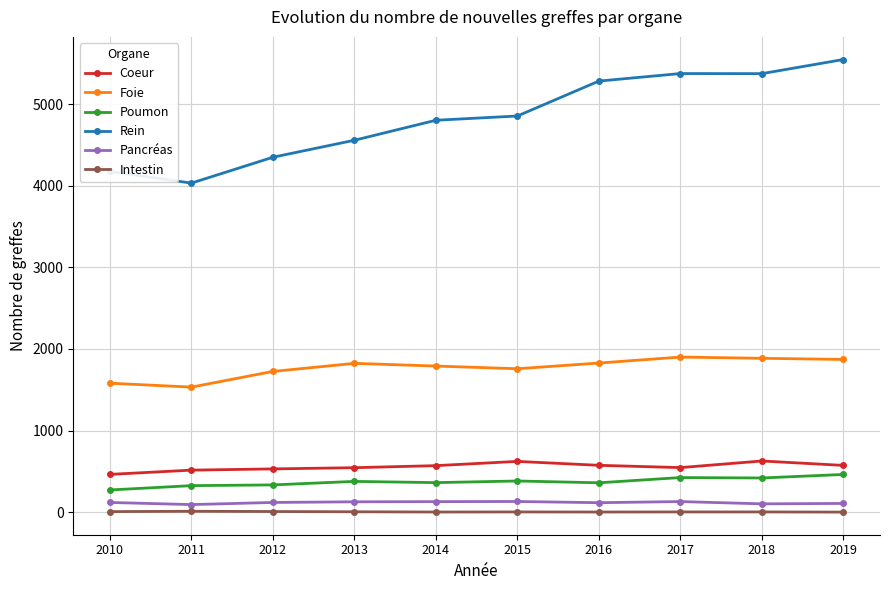

The value of Pancréas at 2014 is 129. True or false?

True